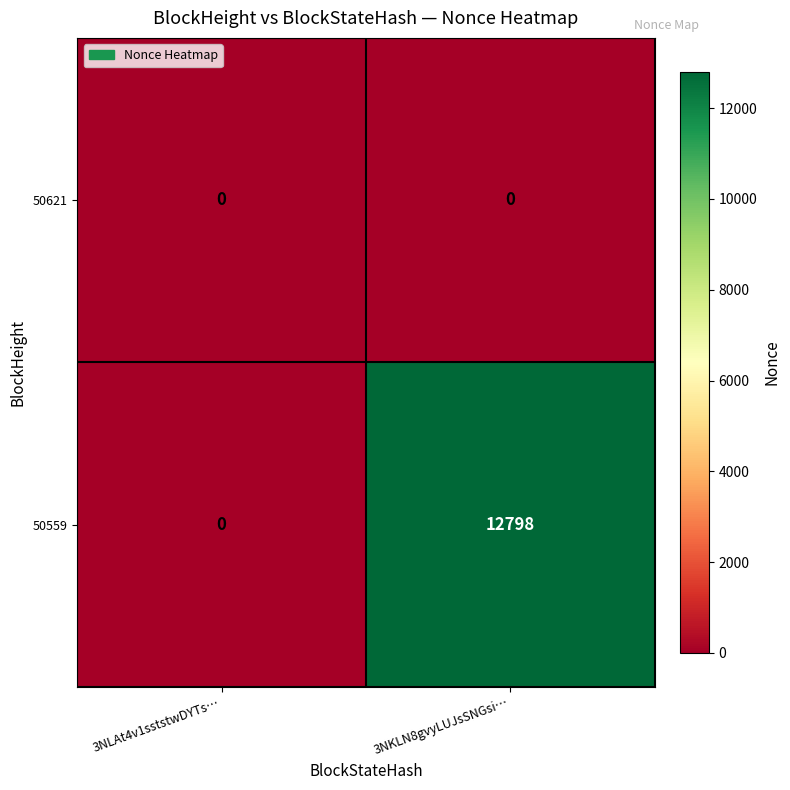

Which series has the largest total across all categories?

50559